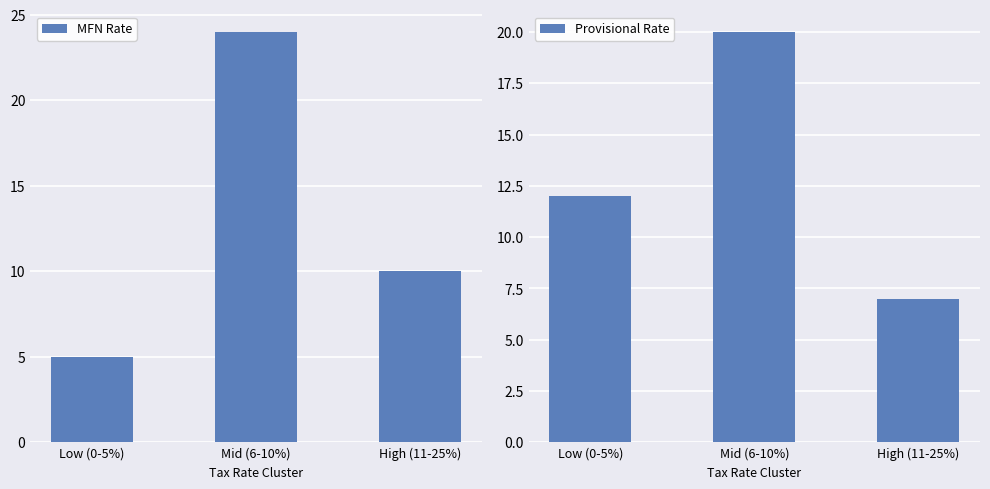

Is it true that Prov Groups equals 20 at Mid (6-10%)?

True